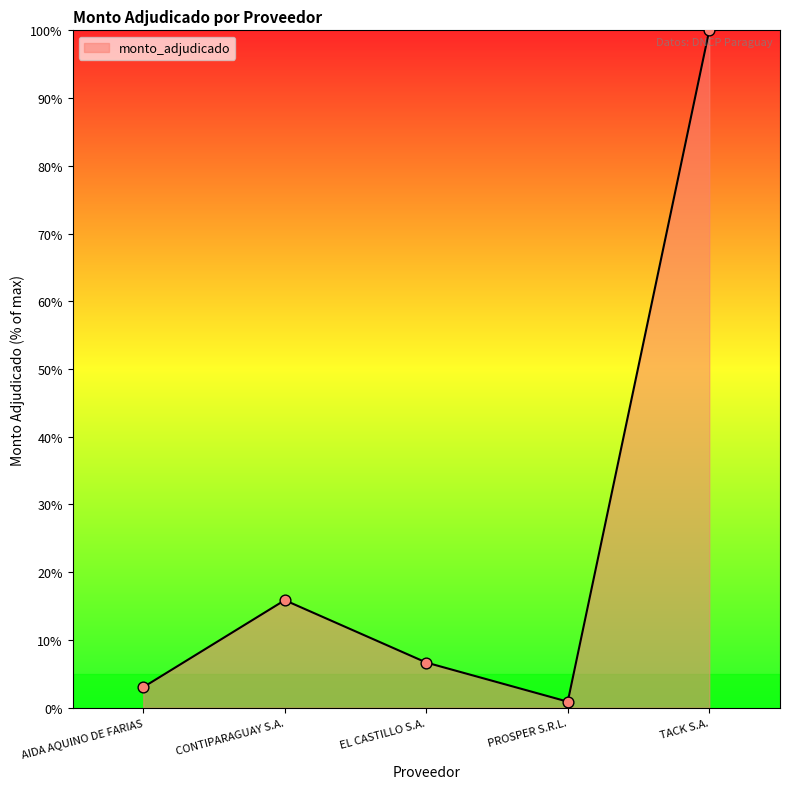

What is the change in value from CONTIPARAGUAY S.A. to TACK S.A.?

+84.1